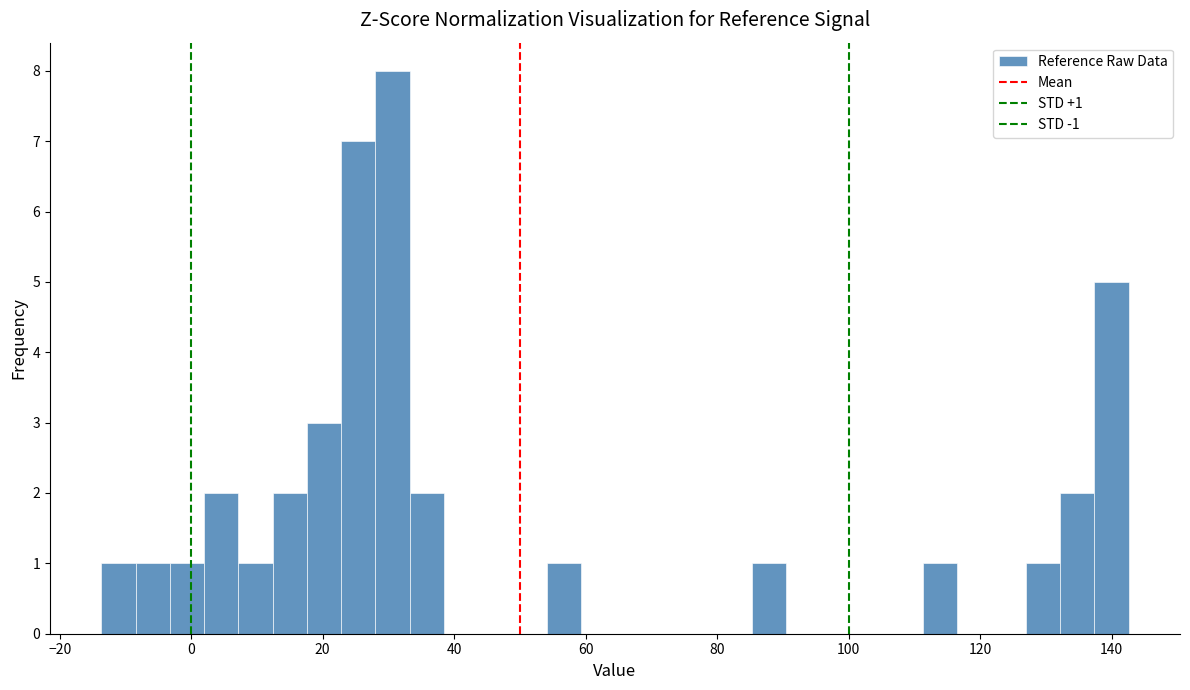

Around what value on the x-axis is the tallest bar? Give the approximate position of its centre, as read against the axis.

30